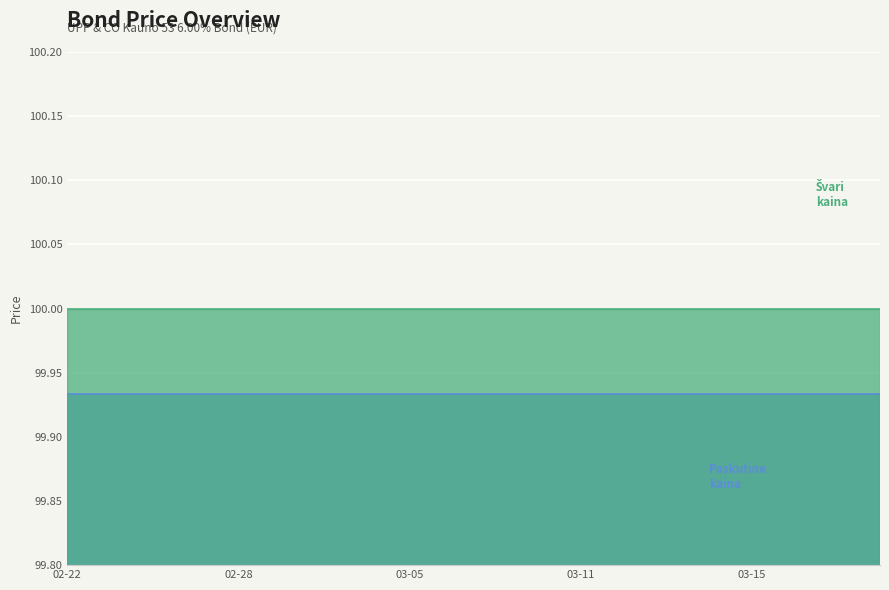

List the labels in order of Paskutine kaina value, smallest first.

2024-02-22, 2024-02-23, 2024-02-26, 2024-02-27, 2024-02-28, 2024-02-29, 2024-03-01, 2024-03-04, 2024-03-05, 2024-03-06, 2024-03-07, 2024-03-08, 2024-03-11, 2024-03-12, 2024-03-13, 2024-03-14, 2024-03-15, 2024-03-18, 2024-03-19, 2024-03-20